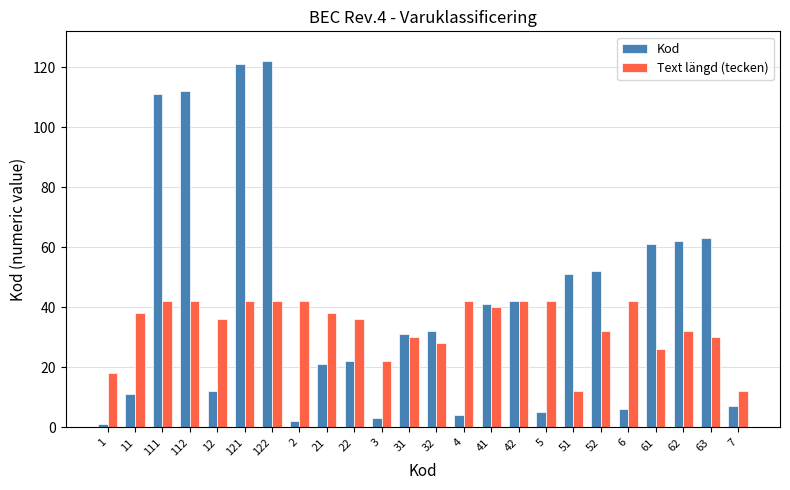

What is the sum of all Kod values?

995